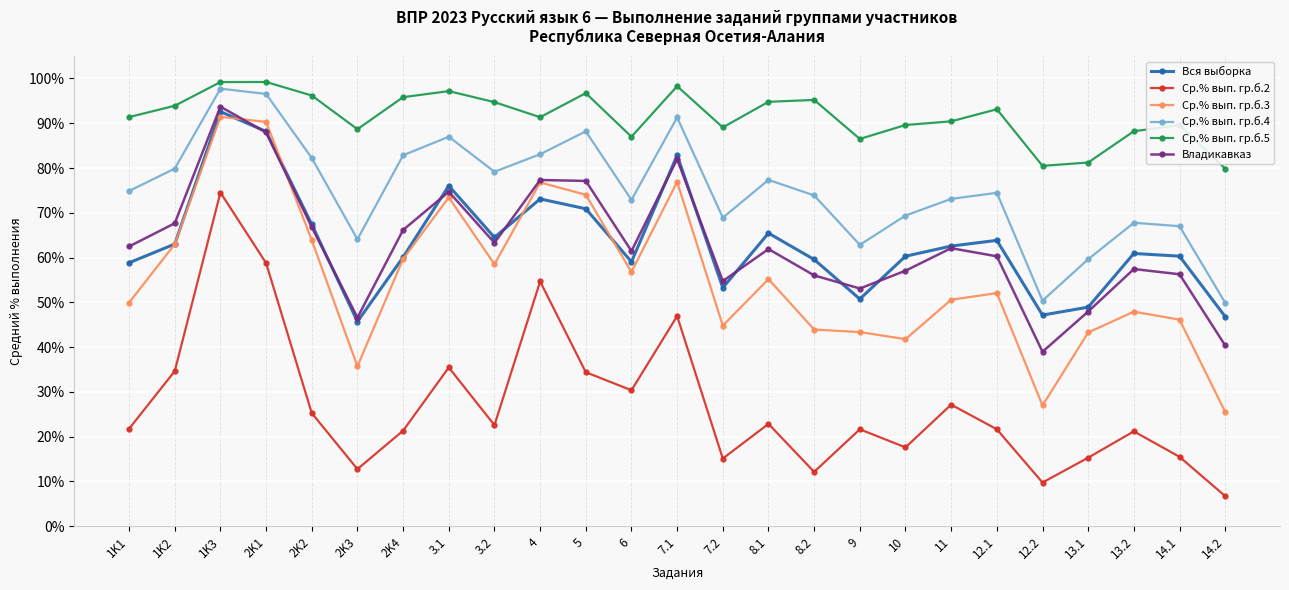

What is the maximum value for Ср.% вып. гр.б.5?

99.2